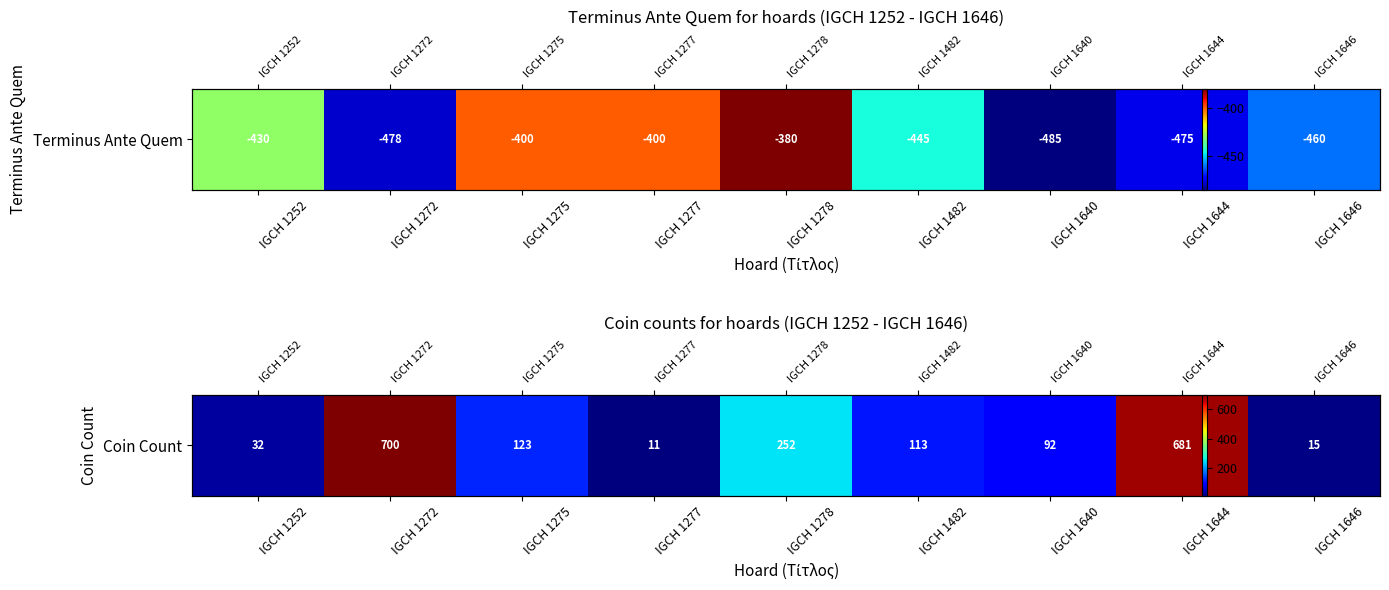

What is the change in value from IGCH 1277 to IGCH 1278?

+241